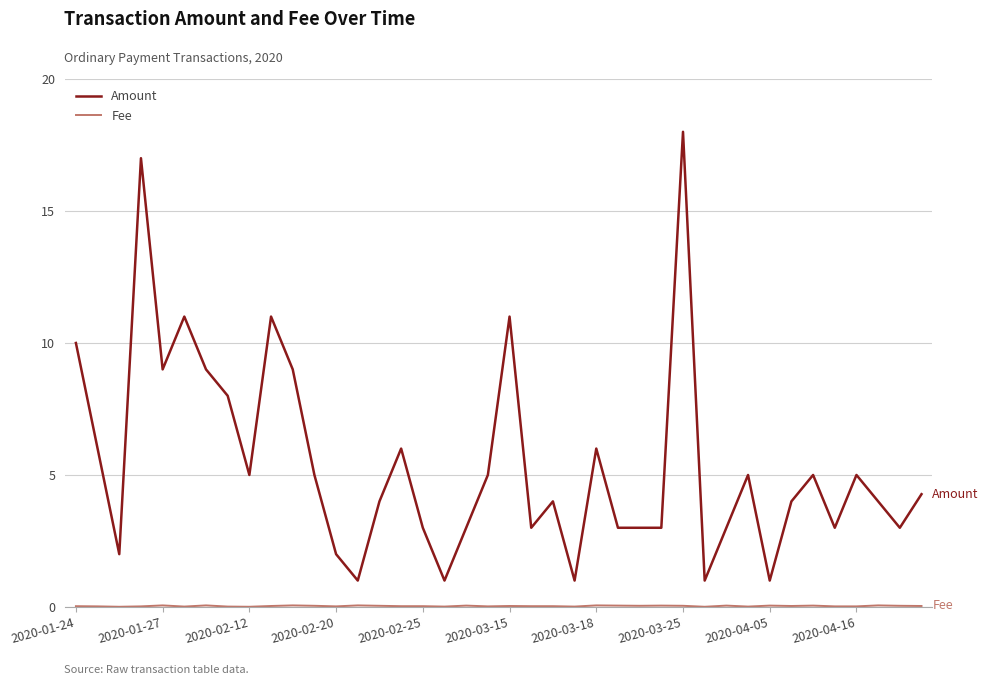

Which series has the widest spread of values?

Amount